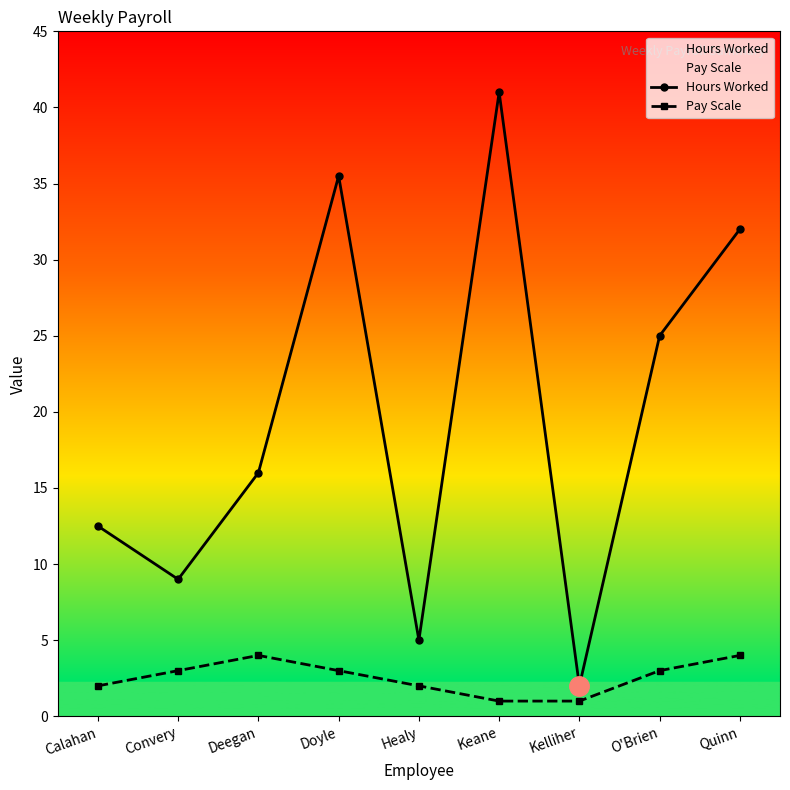

Is this an area chart (filled region under the line)?

No